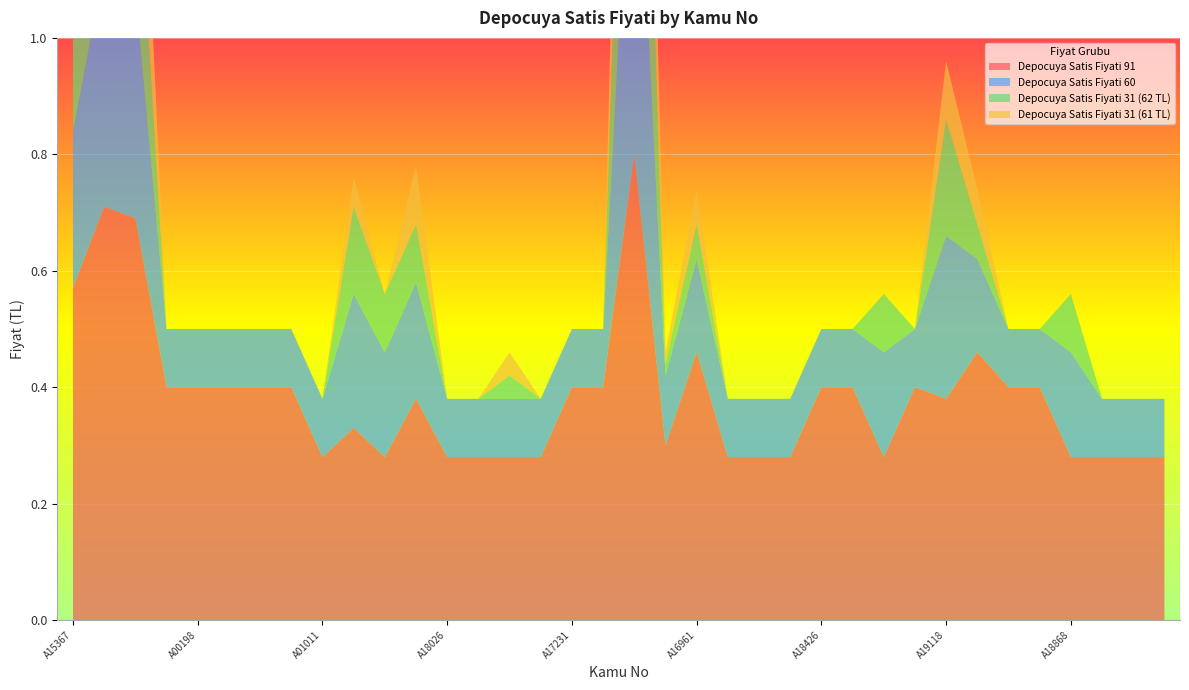

Reading right to left, transcribe all the data shown in this chart.

Depocuya Satis Fiyati 91: A12174=0.3	A16195=0.3	A17812=0.3	A18868=0.3	A06794=0.4	A08876=0.4	A15379=0.5	A19118=0.4	A17522=0.4	A13198=0.3	A10118=0.4	A18426=0.4	A17992=0.3	A04856=0.3	A12777=0.3	A16961=0.5	A19203=0.3	A18571=0.8	A14341=0.4	A17231=0.4	A18749=0.3	A14487=0.3	A01551=0.3	A18026=0.3	A18030=0.4	A13510=0.3	A15704=0.3	A01011=0.3	A00390=0.4	A00295=0.4	A08791=0.4	A00198=0.4	A00193=0.4	A15307=0.7	A15570=0.7	A15367=0.6
Depocuya Satis Fiyati 60: A12174=0.1	A16195=0.1	A17812=0.1	A18868=0.2	A06794=0.1	A08876=0.1	A15379=0.2	A19118=0.3	A17522=0.1	A13198=0.2	A10118=0.1	A18426=0.1	A17992=0.1	A04856=0.1	A12777=0.1	A16961=0.2	A19203=0.1	A18571=0.7	A14341=0.1	A17231=0.1	A18749=0.1	A14487=0.1	A01551=0.1	A18026=0.1	A18030=0.2	A13510=0.2	A15704=0.2	A01011=0.1	A00390=0.1	A00295=0.1	A08791=0.1	A00198=0.1	A00193=0.1	A15307=0.4	A15570=0.4	A15367=0.3
Depocuya Satis Fiyati 31 (62 TL): A12174=0.0	A16195=0.0	A17812=0.0	A18868=0.1	A06794=0.0	A08876=0.0	A15379=0.1	A19118=0.2	A17522=0.0	A13198=0.1	A10118=0.0	A18426=0.0	A17992=0.0	A04856=0.0	A12777=0.0	A16961=0.1	A19203=0.0	A18571=0.6	A14341=0.0	A17231=0.0	A18749=0.0	A14487=0.0	A01551=0.0	A18026=0.0	A18030=0.1	A13510=0.1	A15704=0.1	A01011=0.0	A00390=0.0	A00295=0.0	A08791=0.0	A00198=0.0	A00193=0.0	A15307=0.3	A15570=0.3	A15367=0.2
Depocuya Satis Fiyati 31 (61 TL): A12174=0.0	A16195=0.0	A17812=0.0	A18868=0.0	A06794=0.0	A08876=0.0	A15379=0.1	A19118=0.1	A17522=0.0	A13198=0.0	A10118=0.0	A18426=0.0	A17992=0.0	A04856=0.0	A12777=0.0	A16961=0.1	A19203=0.0	A18571=0.5	A14341=0.0	A17231=0.0	A18749=0.0	A14487=0.0	A01551=0.0	A18026=0.0	A18030=0.1	A13510=0.0	A15704=0.1	A01011=0.0	A00390=0.0	A00295=0.0	A08791=0.0	A00198=0.0	A00193=0.0	A15307=0.3	A15570=0.3	A15367=0.2